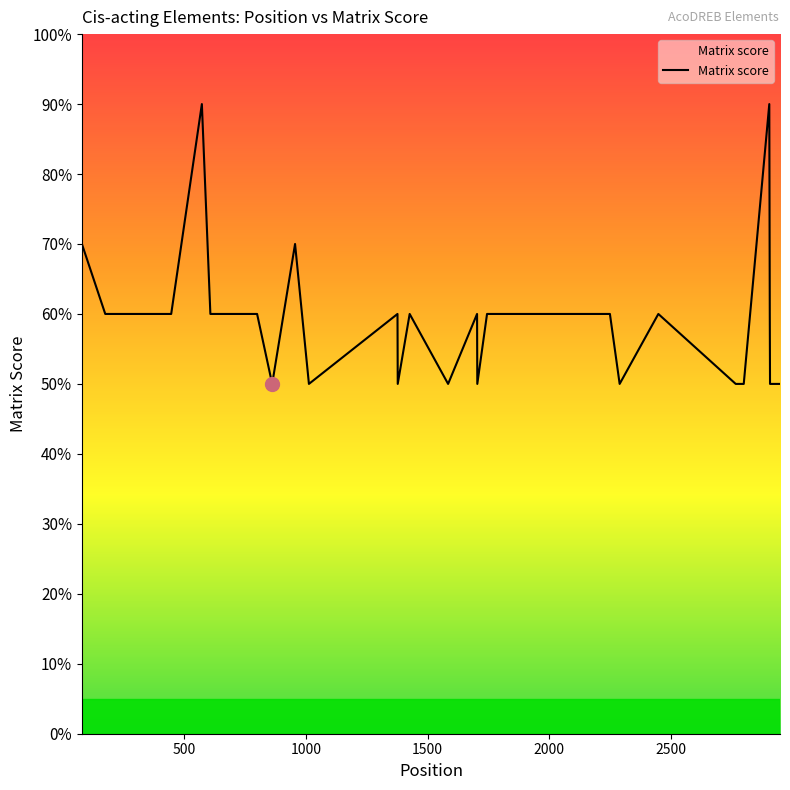

Does the chart display data point markers on the line(s)?

No